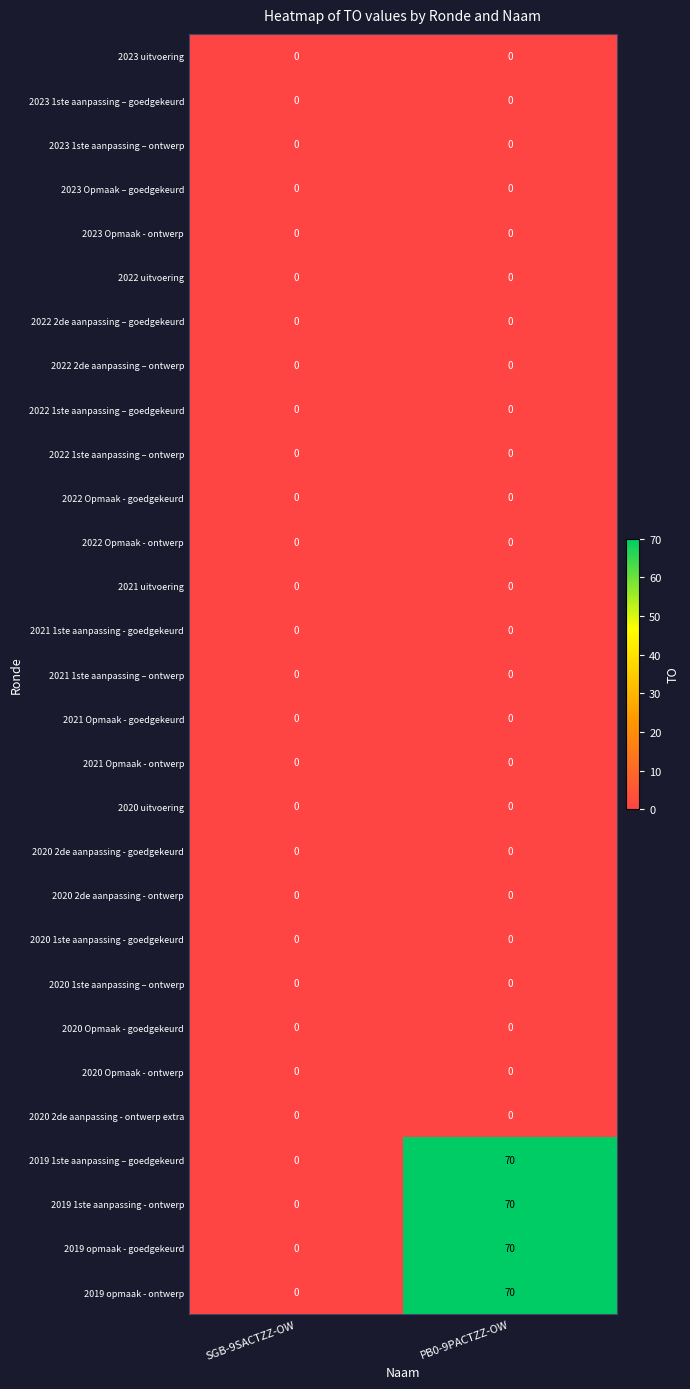

What is the total value across all series at PB0-9PACTZZ-OW?

280